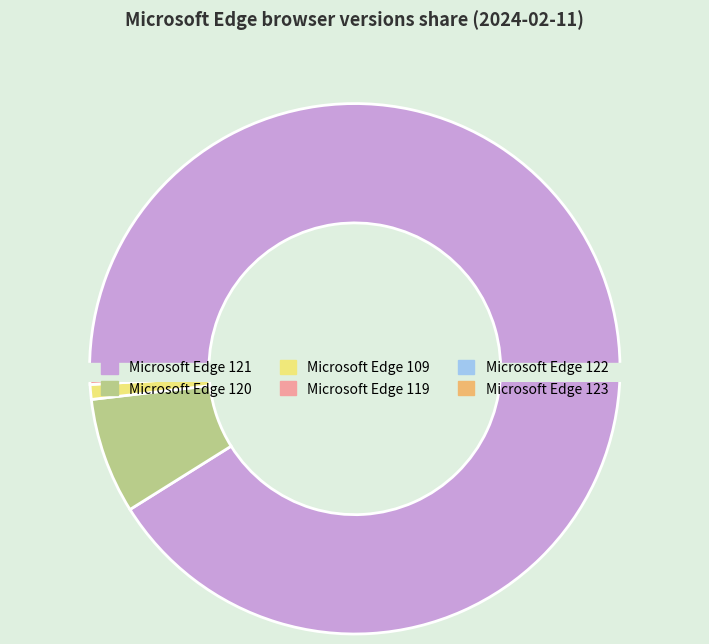

How much of the chart is everything except Microsoft Edge 121?

8.9%